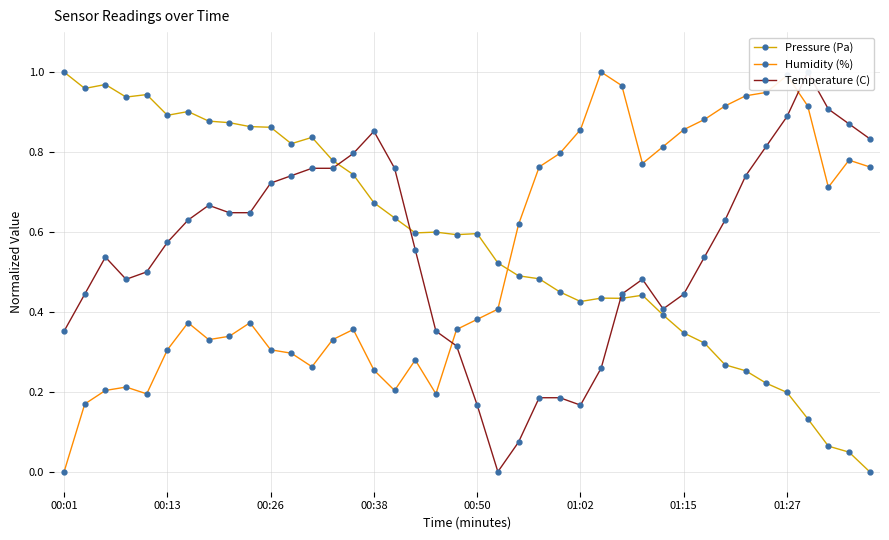

After their last crossing, which series has the higher values: Temperature (C) or Pressure (Pa)?

Temperature (C)